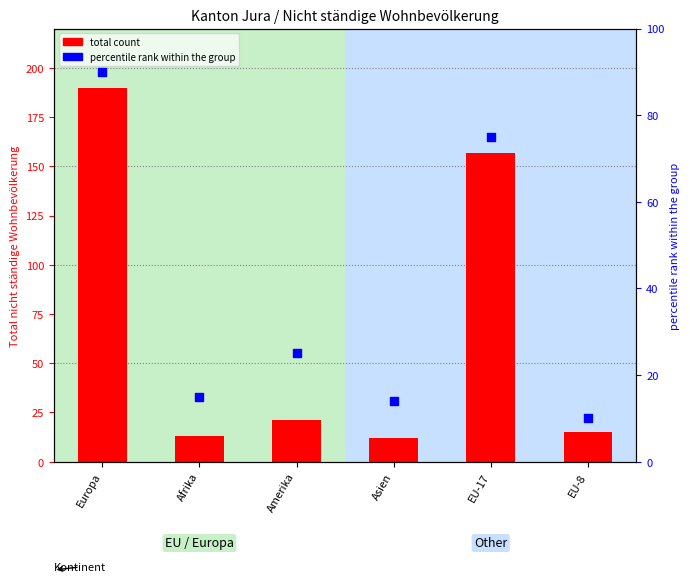

Is the value of total count at Europa greater than the value of percentile rank within the group at Asien?

Yes